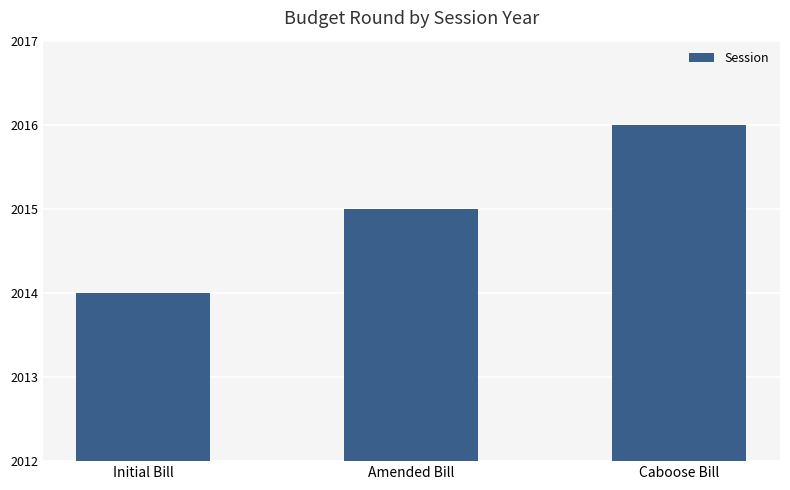

How many data points are less than 2015?

1